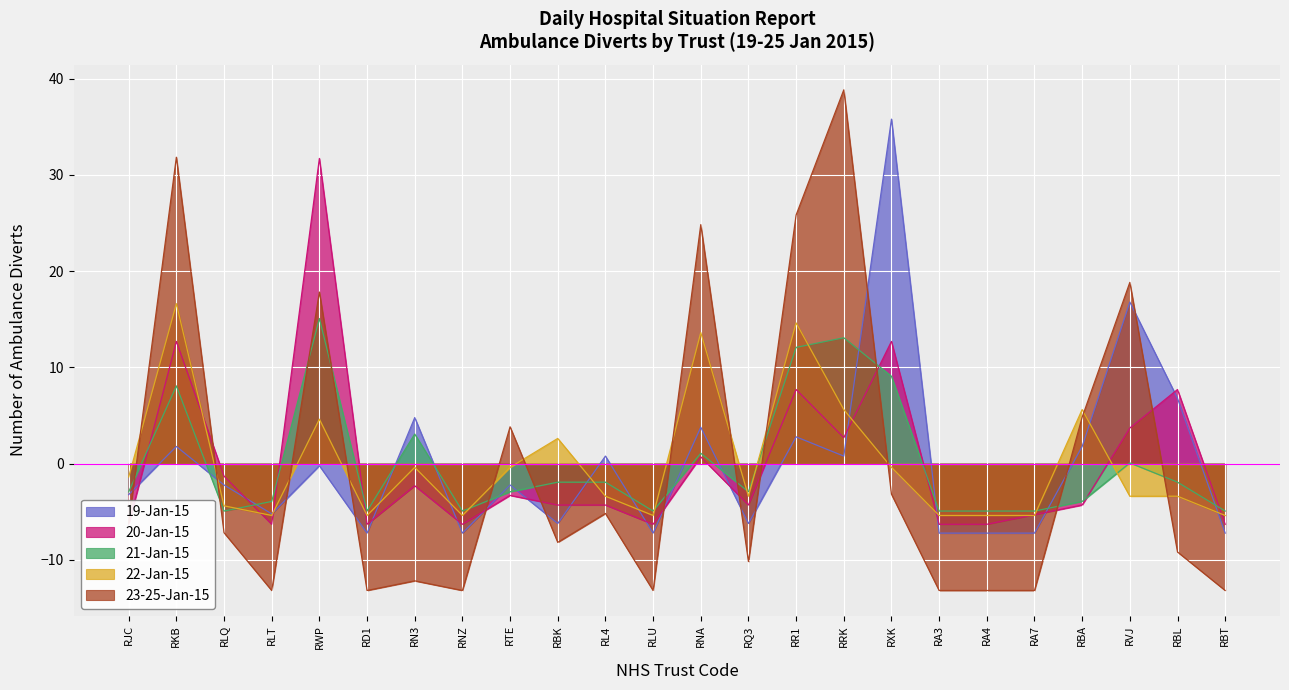

Rank the categories by 20-Jan-15 value from highest to lowest.

RWP, RKB, RXK, RR1, RBL, RVJ, RRK, RNA, RLQ, RN3, RTE, RBK, RL4, RQ3, RBA, RA7, RJC, RLT, RD1, RNZ, RLU, RA3, RA4, RBT